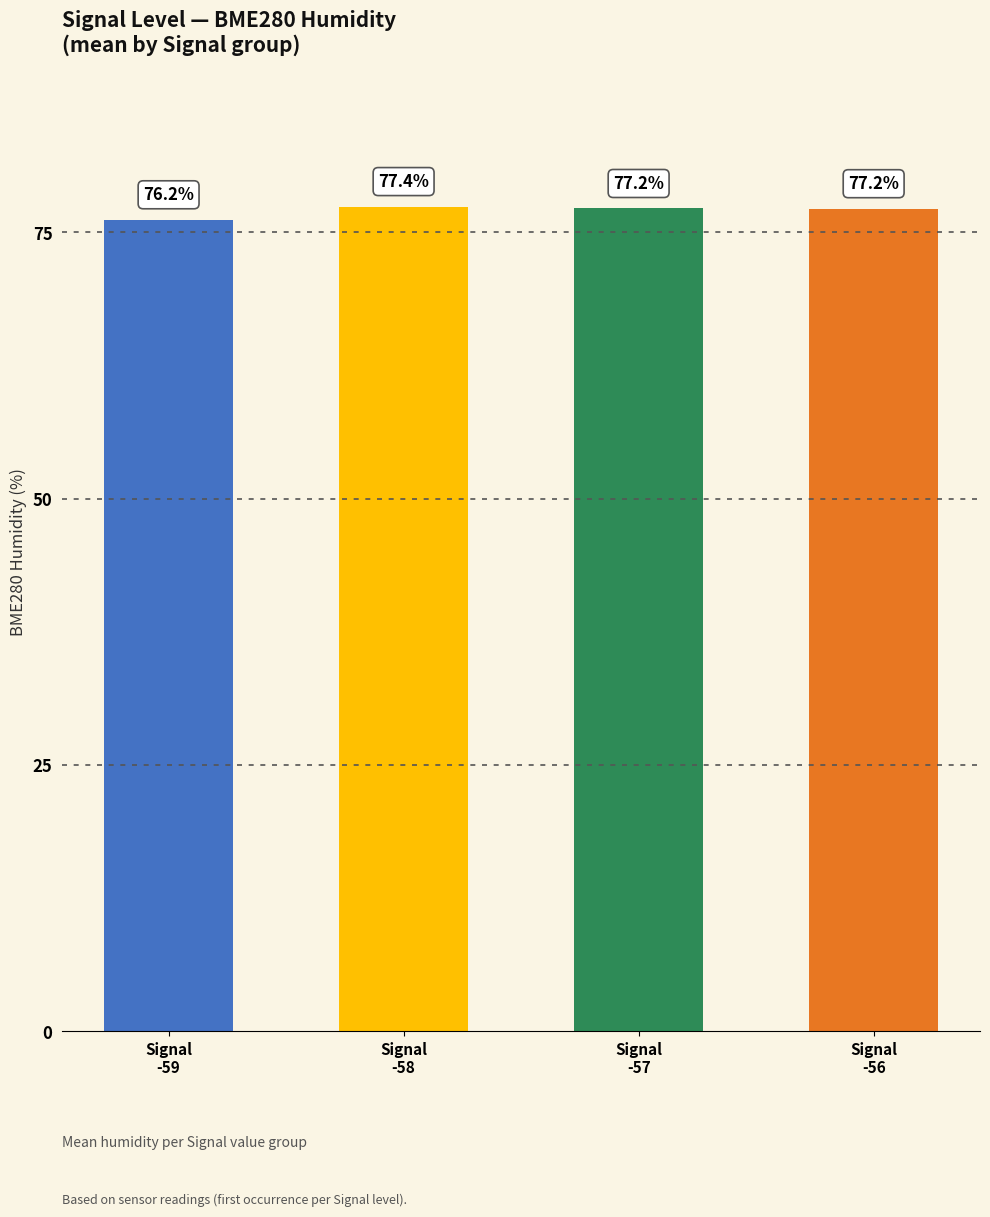

What is the label of the 2nd bar from the left?

Signal
-58